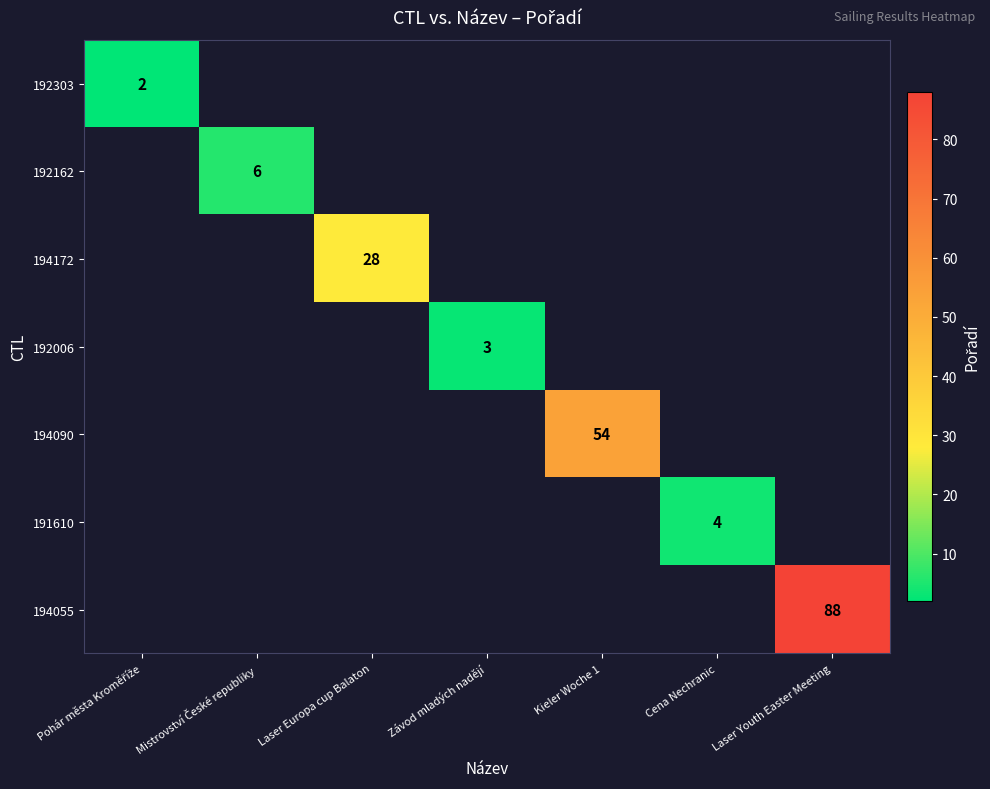

Rank the series at Závod mladých nadějí from highest to lowest value.

192303, 192162, 194172, 192006, 194090, 191610, 194055